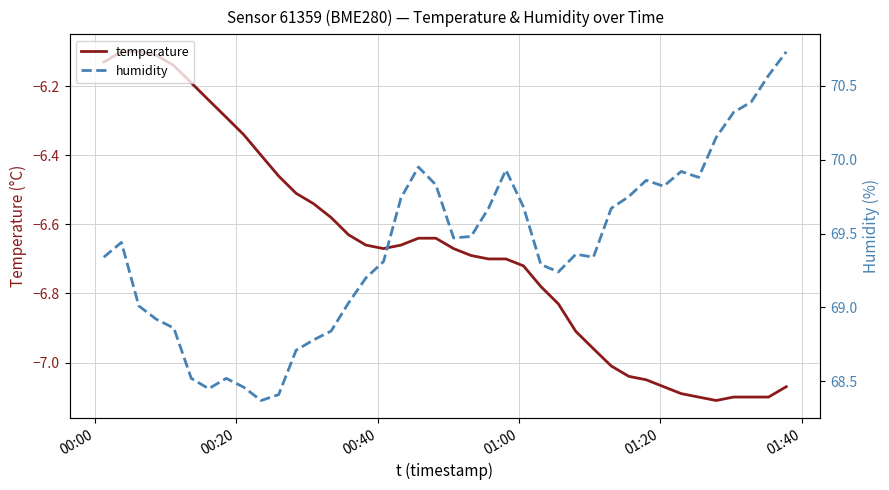

Does the chart have visible grid lines?

Yes